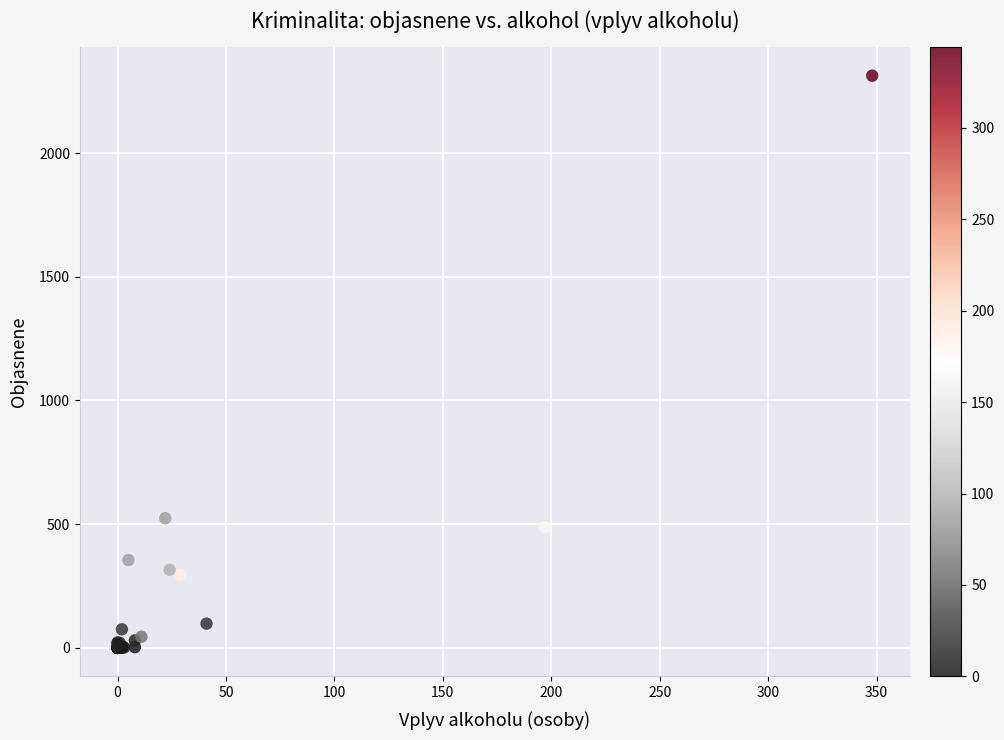

What Y value in the scatter plot is closest to 1156?

524